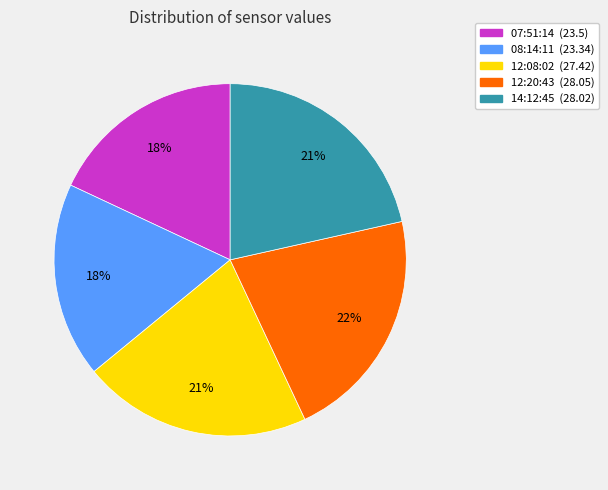

To the nearest percent, what is the average slice percentage?

20%